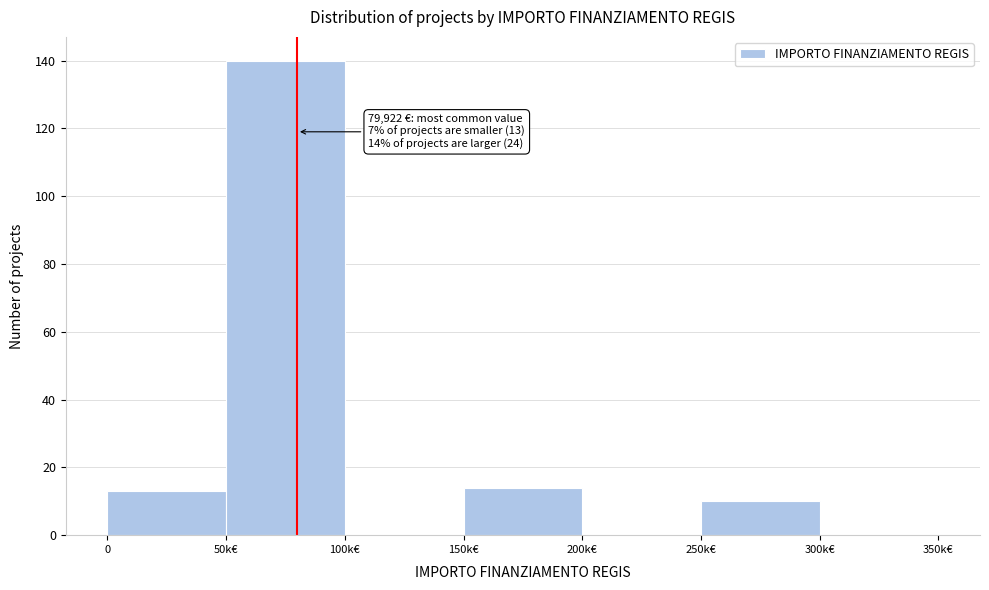

Reading left to right, transcribe all the data shown in this chart.

0=13	50k€=140	100k€=0	150k€=14	200k€=0	250k€=10	300k€=0